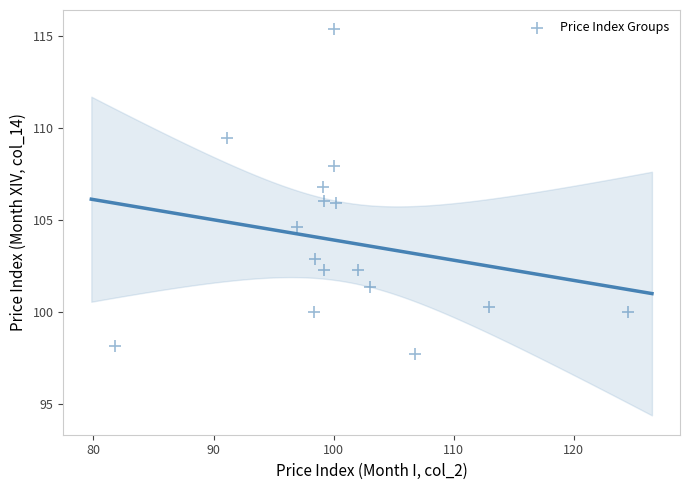

What is the range of X values (max minus min)?

42.7